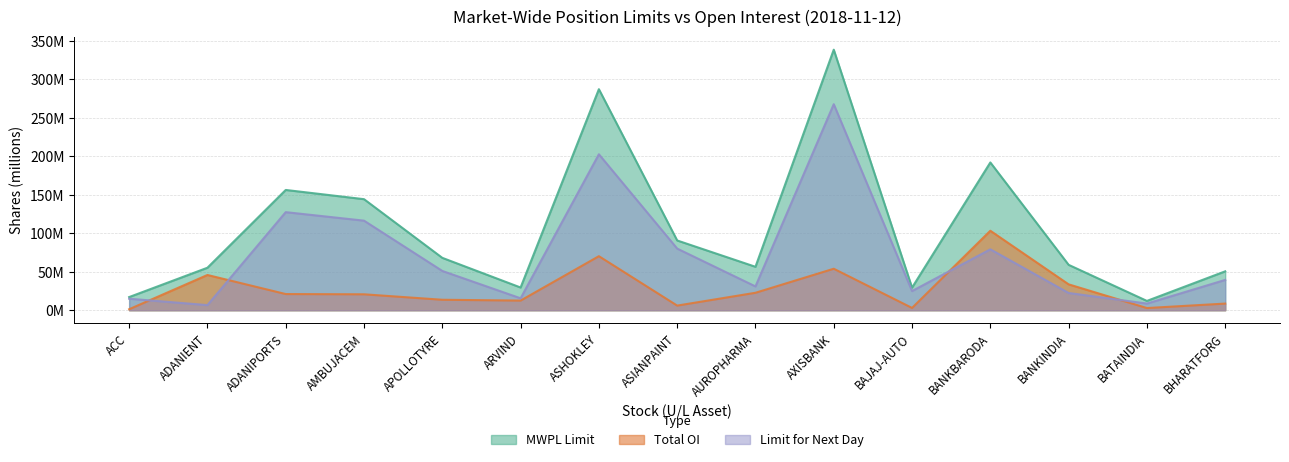

What is the approximate value of Total OI at APOLLOTYRE?

13.6